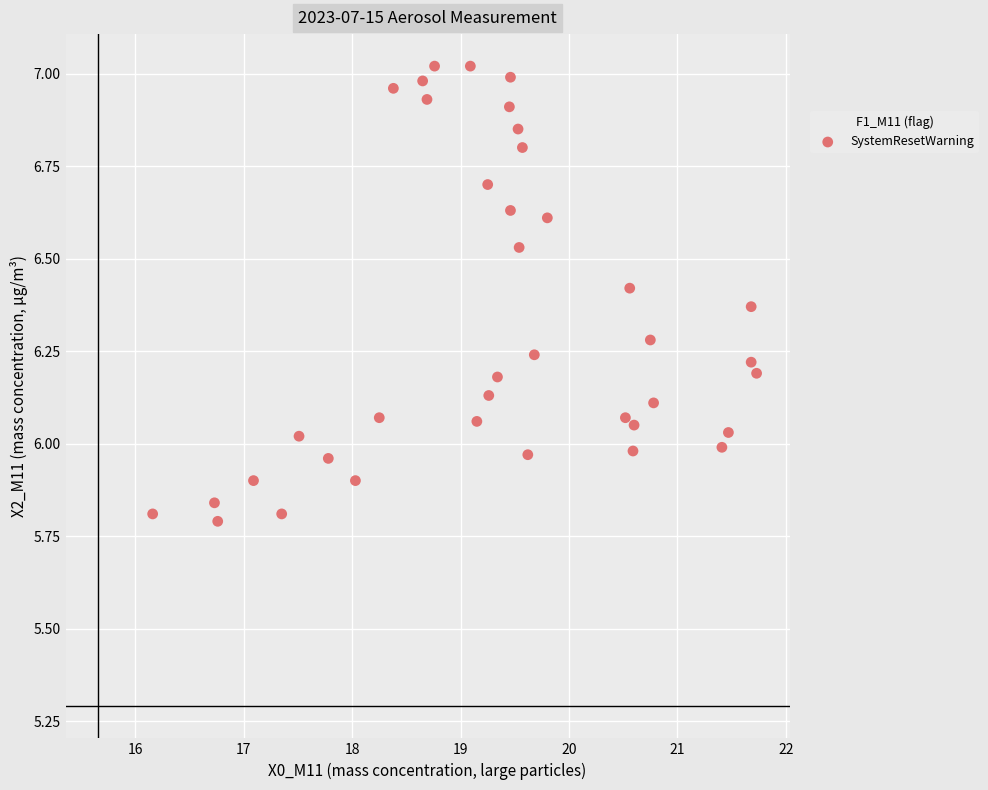

What is the range of X values (max minus min)?

5.6